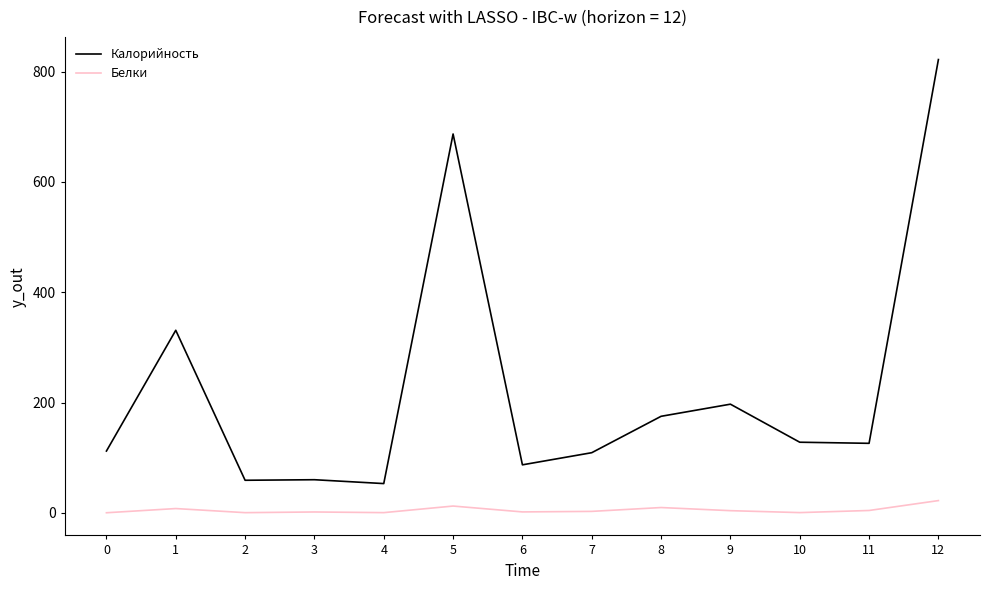

Does the chart display data point markers on the line(s)?

No